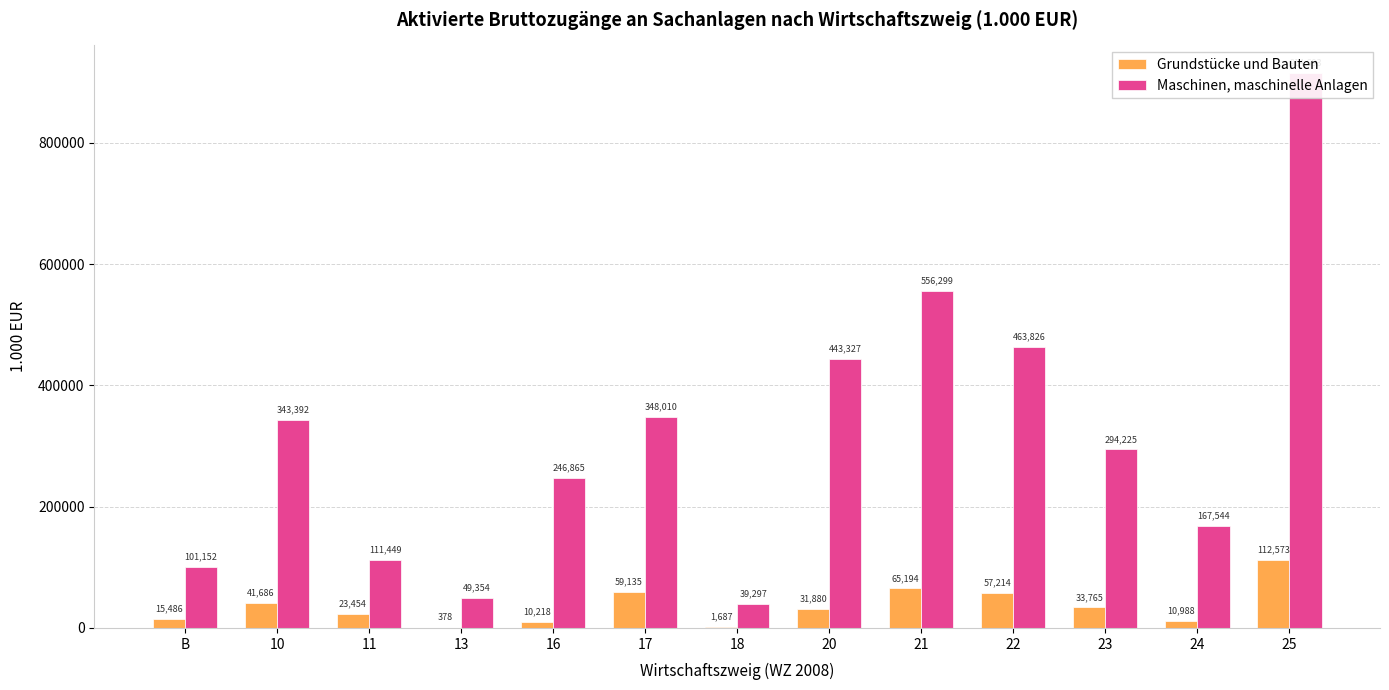

At 16, list the series in order from largest to smallest.

Maschinen, maschinelle Anlagen, Grundstücke und Bauten